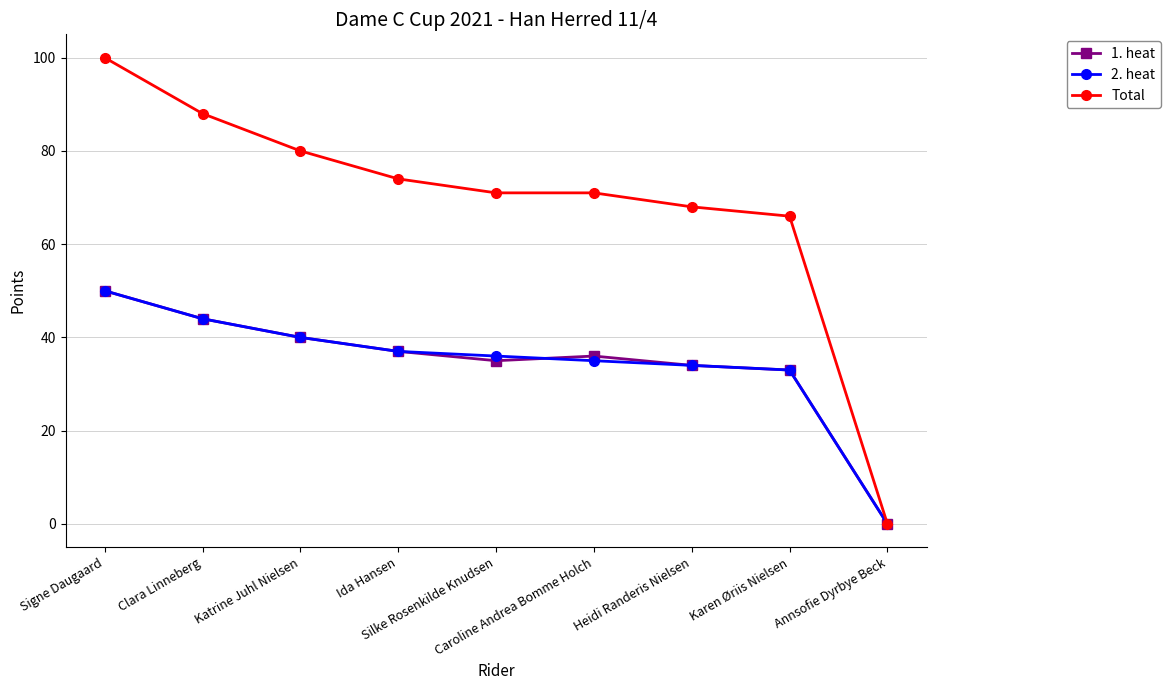

Which series has the largest range (max minus min)?

Total